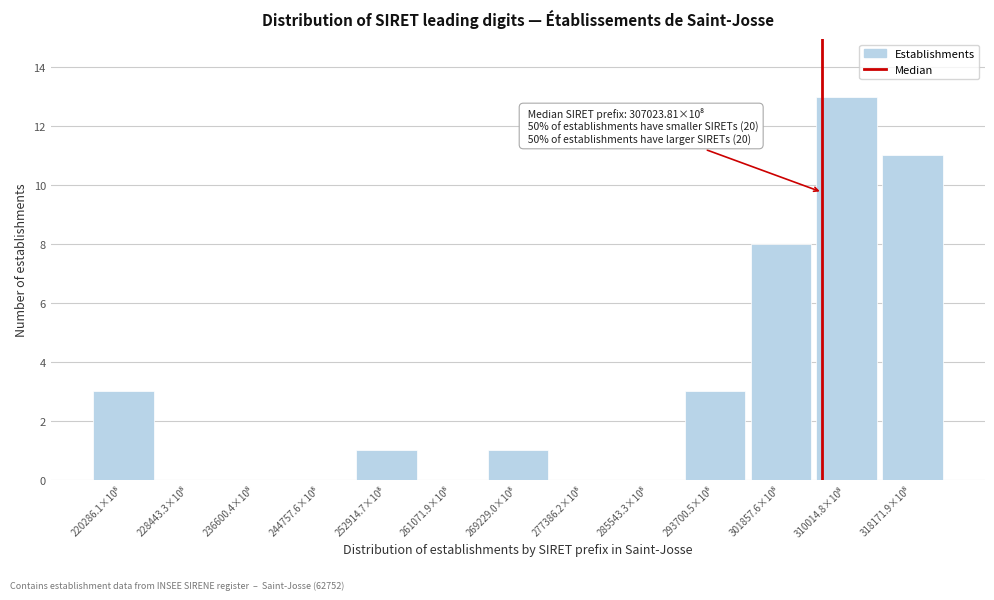

What is the greatest value displayed?

13